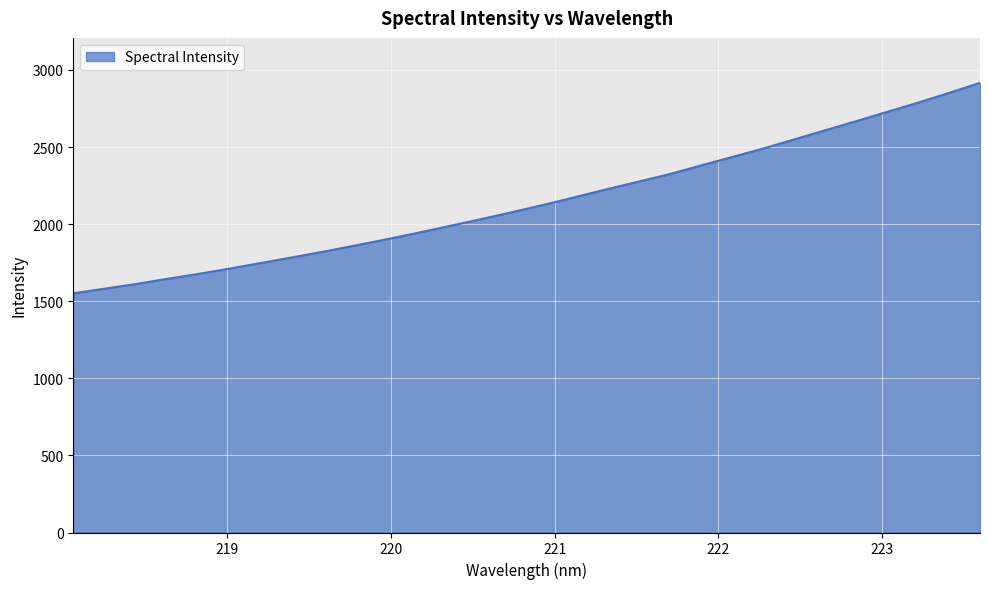

True or false: the data has more than 1 interior local peaks.

False